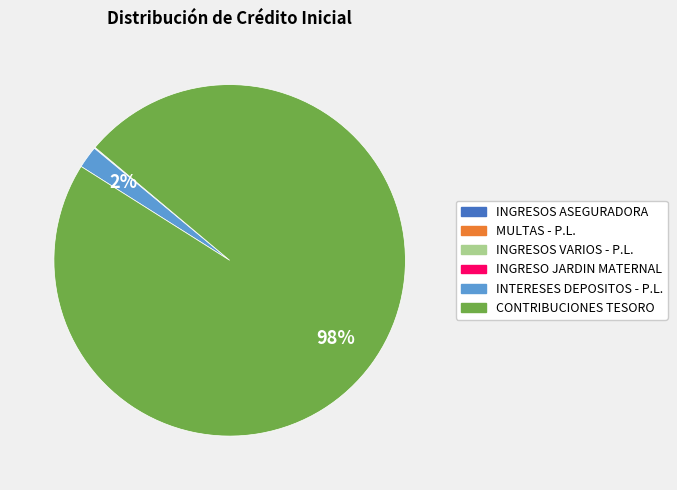

What percentage is the CONTRIBUCIONES TESORO slice, to the nearest percent?

98%